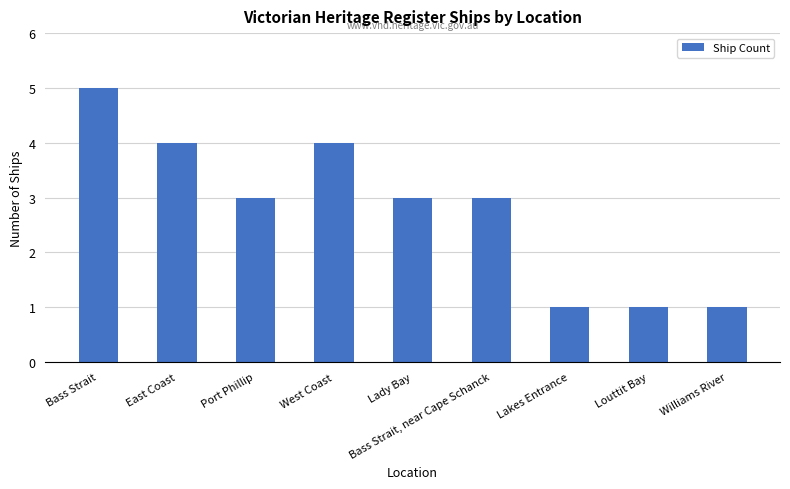

What is the change in value from East Coast to Louttit Bay?

-3